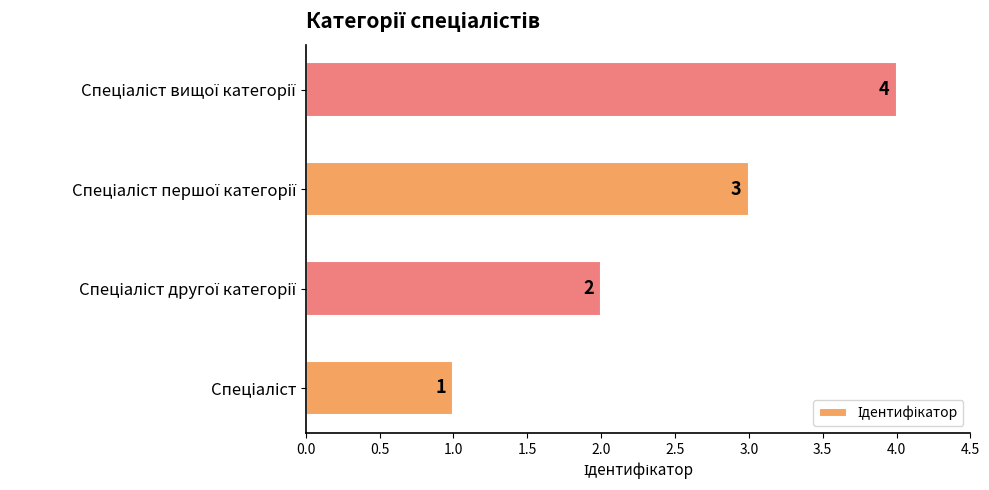

What is the difference between the maximum and minimum values?

3